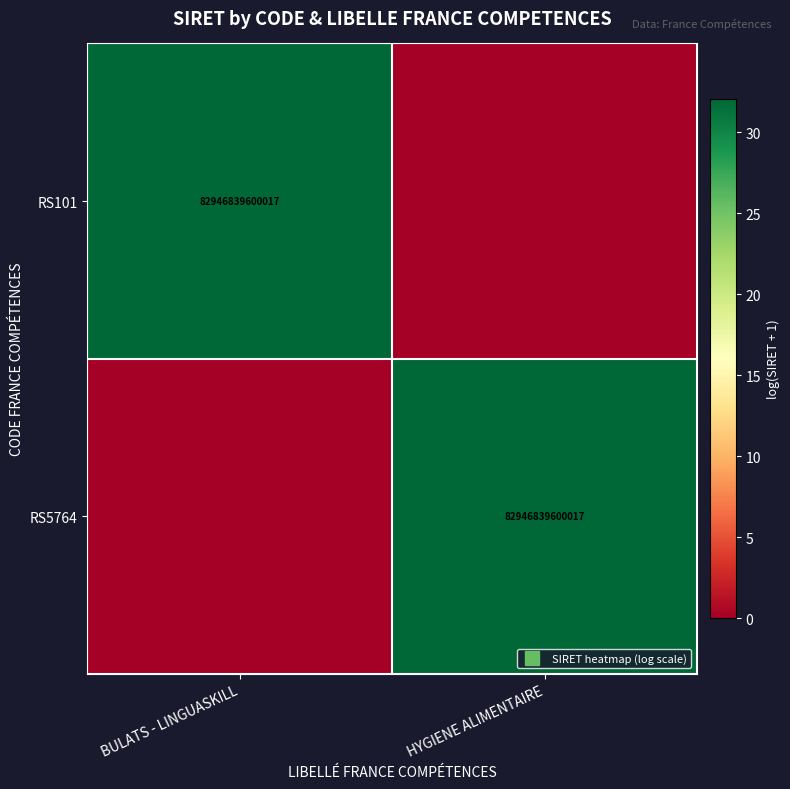

At which category is the sum across all series the highest?

BULATS - LINGUASKILL